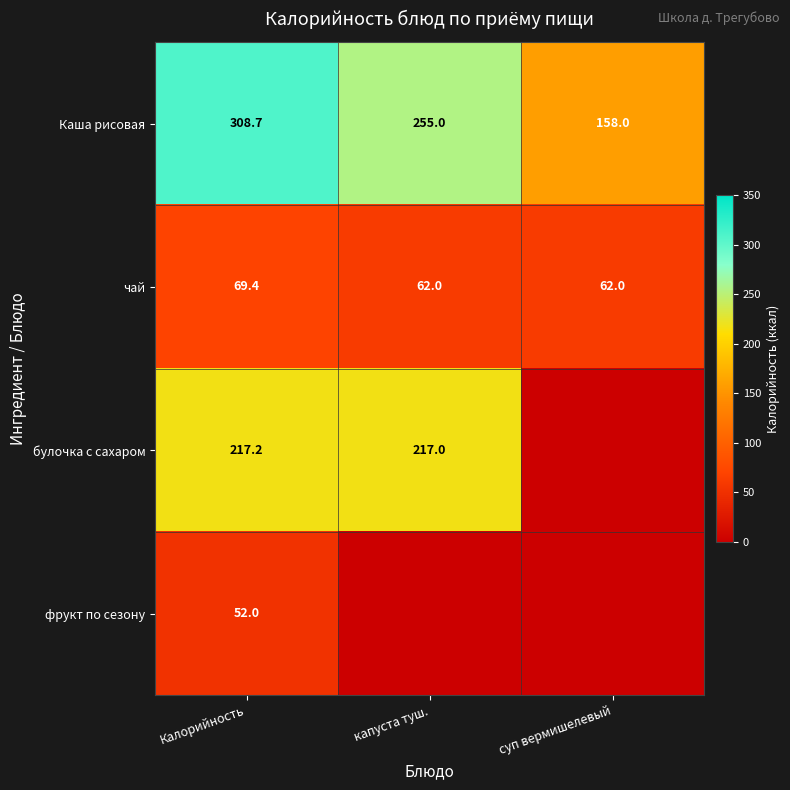

What is the sum of the чай values at Калорийность and капуста туш.?

131.4